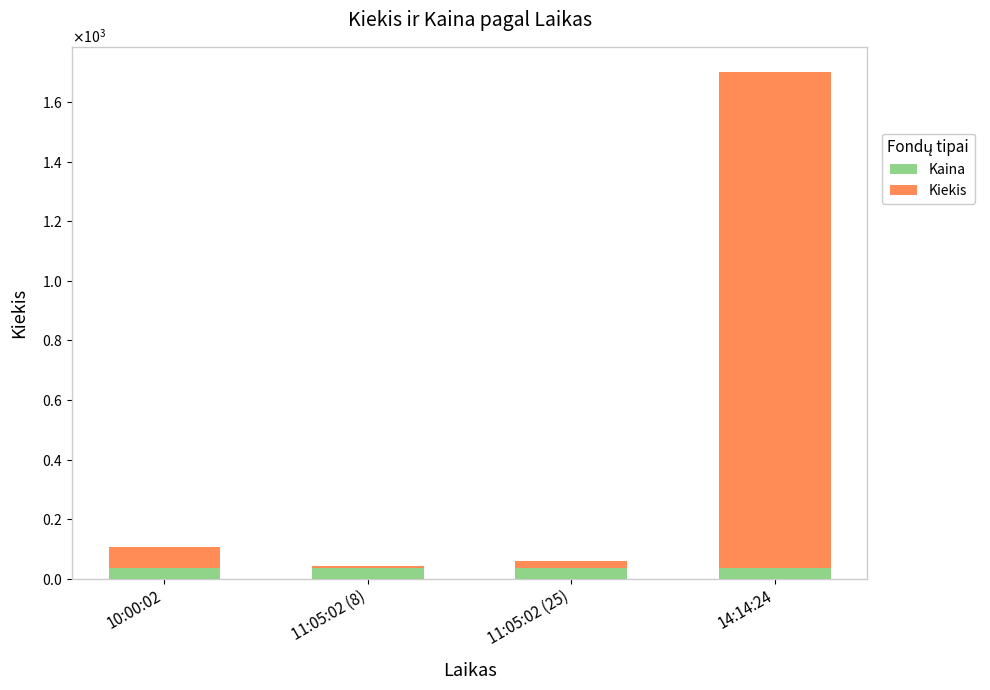

Which series has the largest total across all categories?

Kiekis